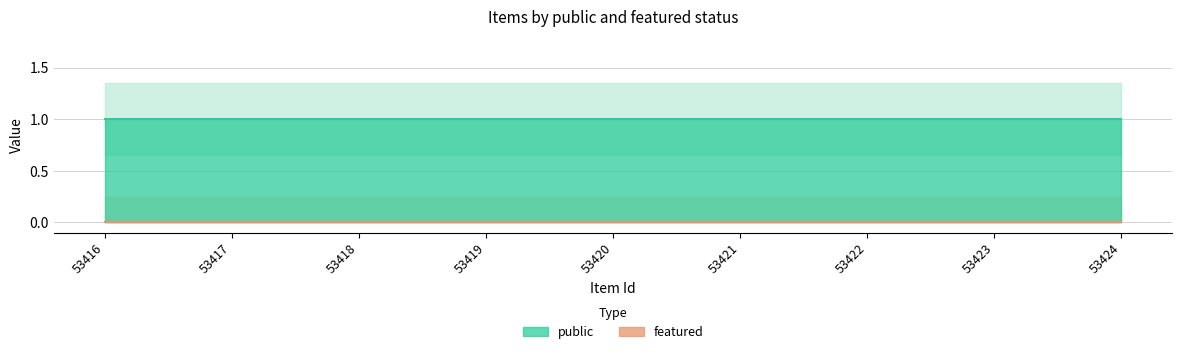

Reading right to left, what are all the values shown in this chart?

public: 1	1	1	1	1	1	1	1	1
featured: 0	0	0	0	0	0	0	0	0